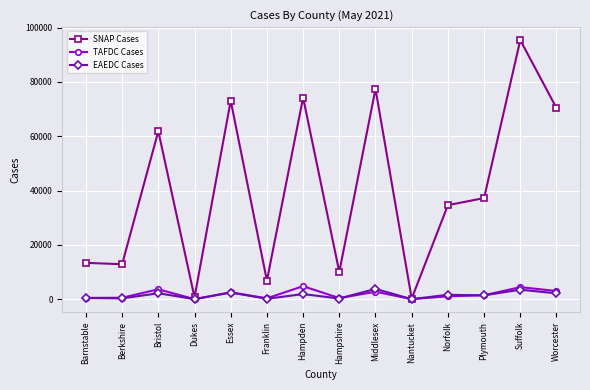

Between Hampden and Hampshire, which series saw the biggest shift?

SNAP Cases